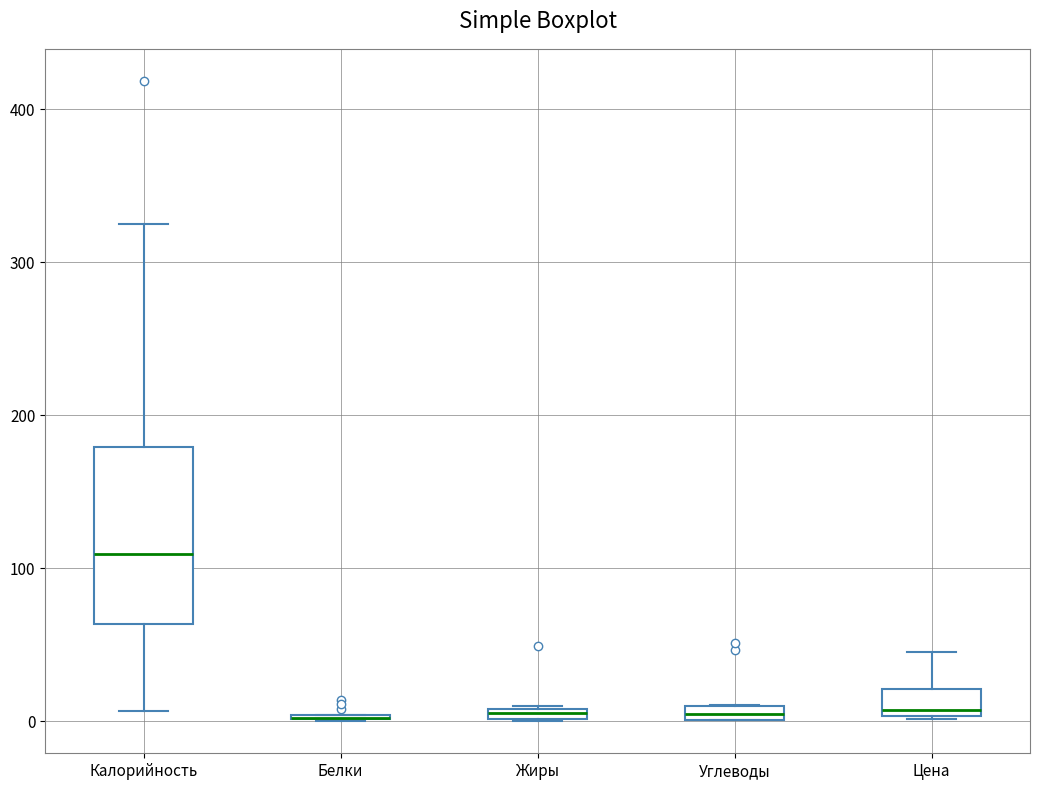

Where is the upper edge of the box for Жиры on the y-axis? The values are not printed on the chart, so give them approximately, as read against the axis.

10